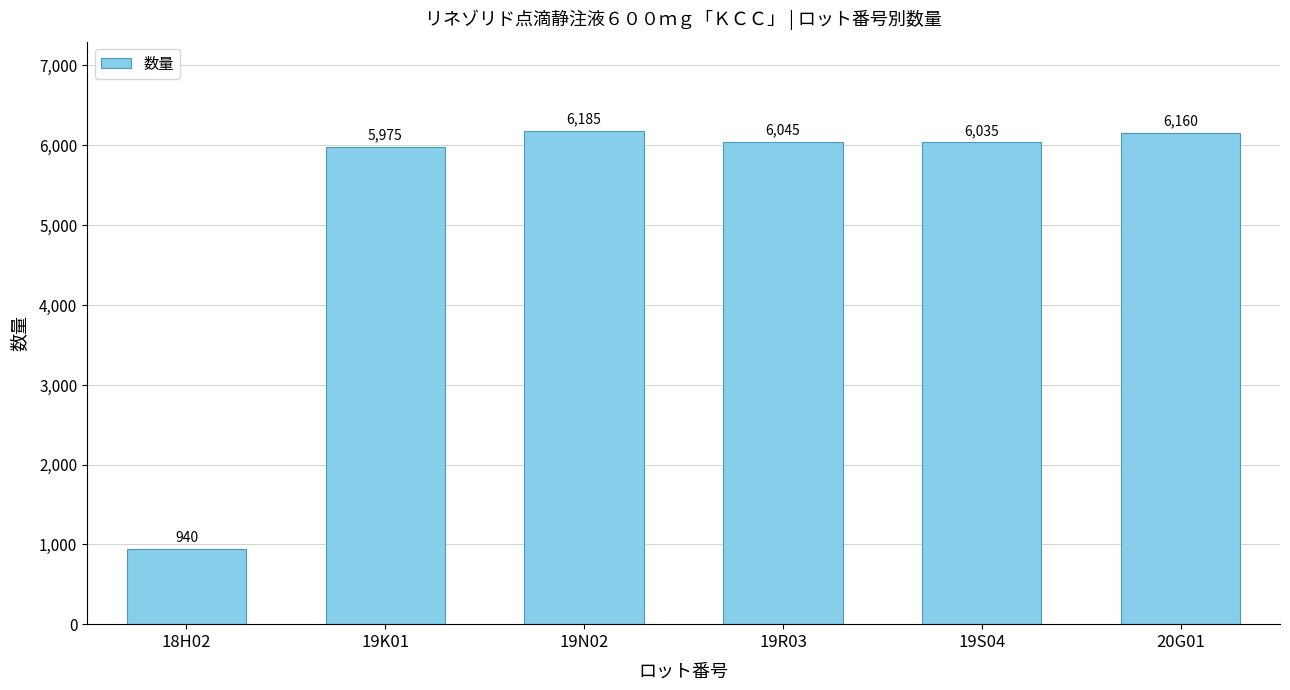

How many values are below 6045?

3